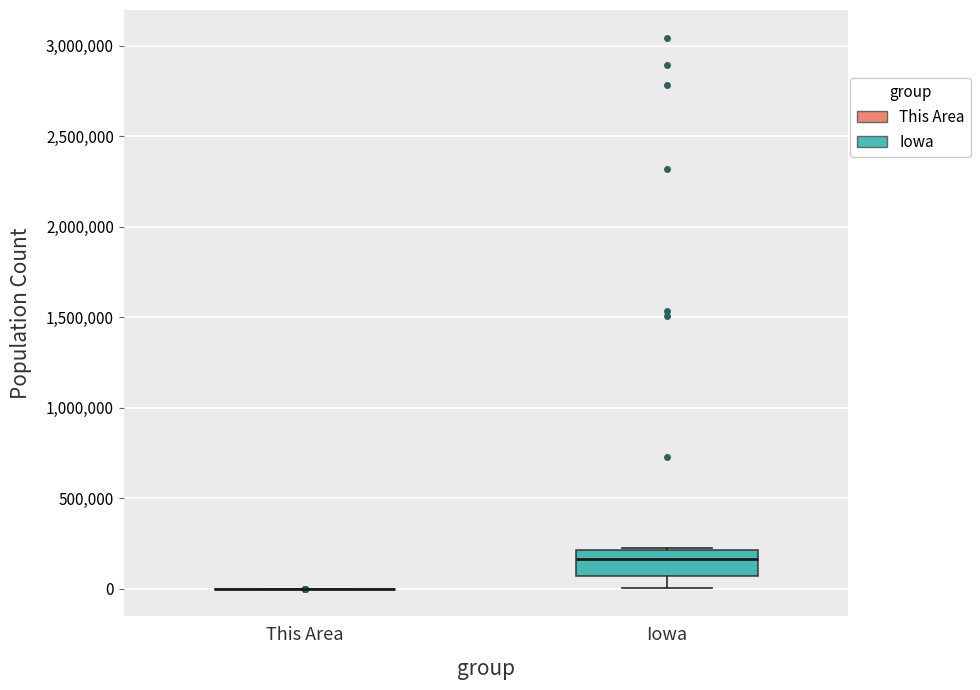

Comparing the boxes themselves (not the whiskers), which one is the tallest?

Iowa